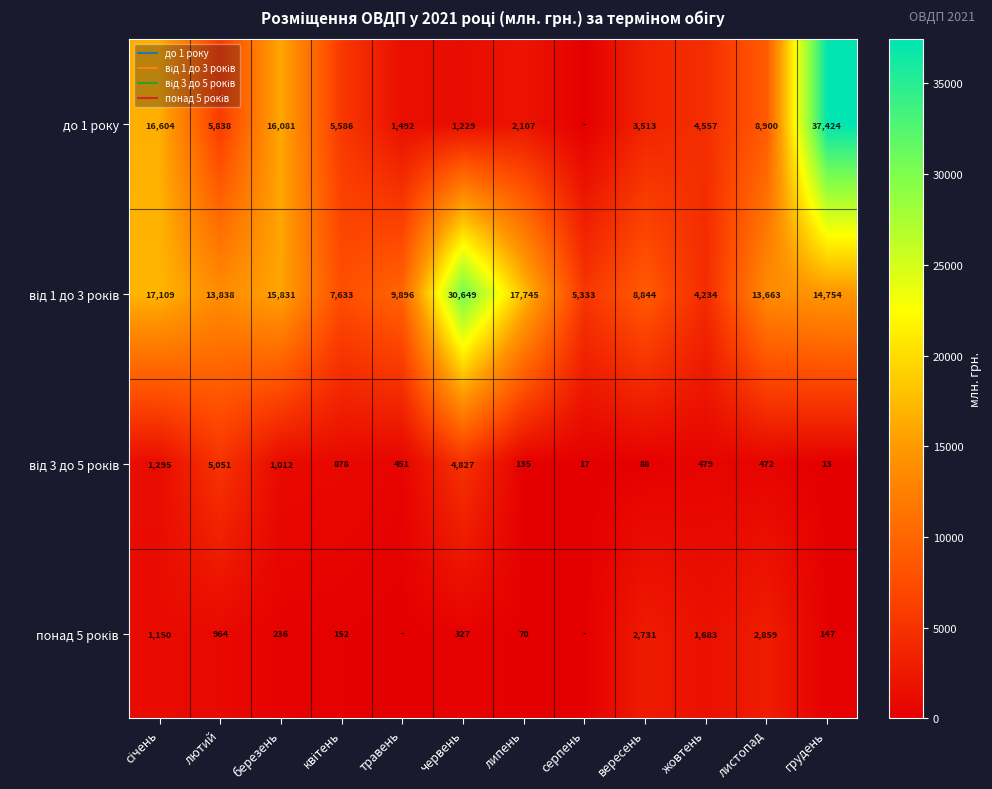

The value of до 1 року at травень is 1043.2. True or false?

False